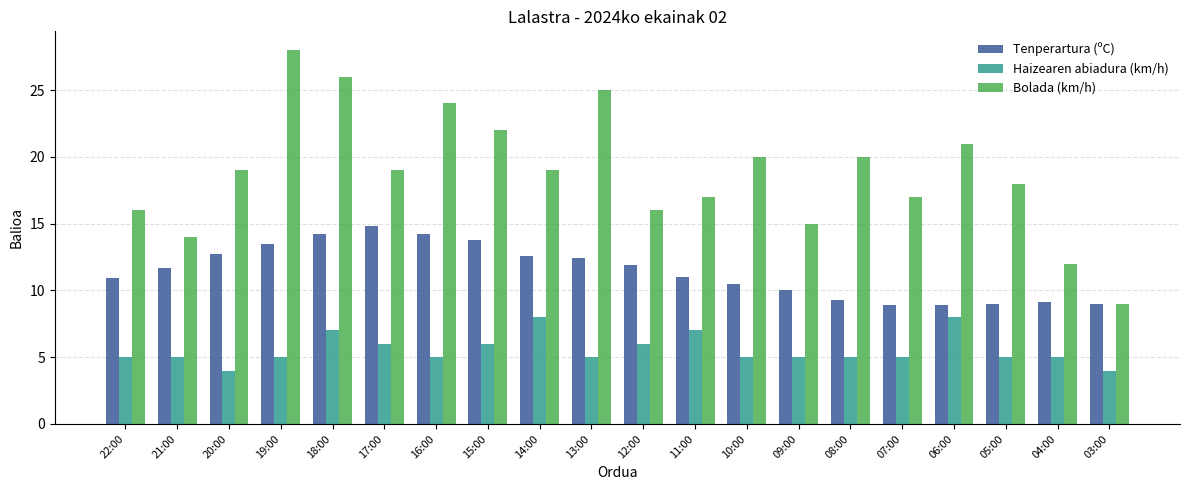

What are all the series names shown in the legend?

Tenperartura (ºC), Haizearen abiadura (km/h), Bolada (km/h)